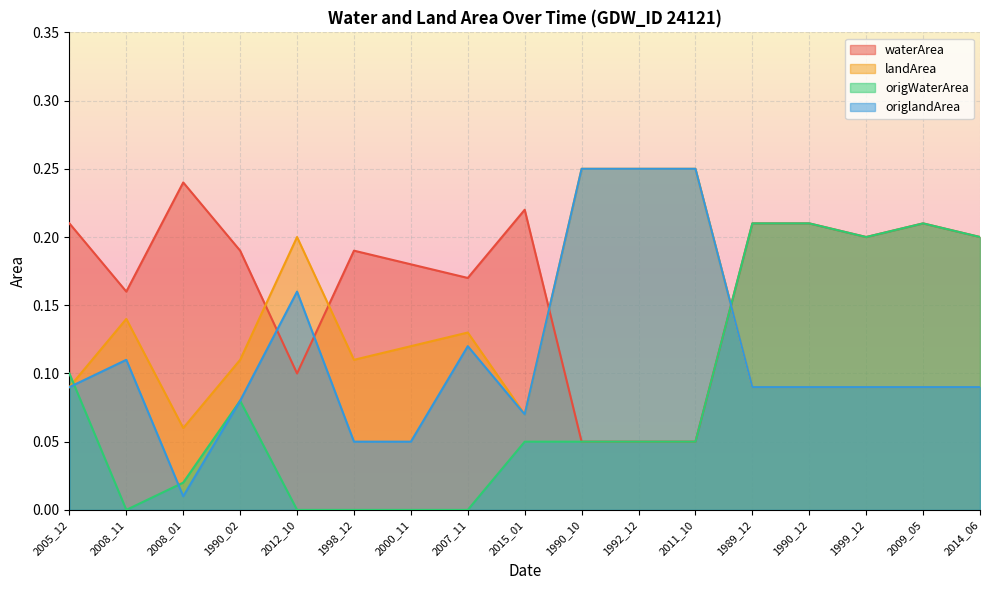

Is the value of landArea at 2008_01 greater than the value of origlandArea at 2000_11?

Yes